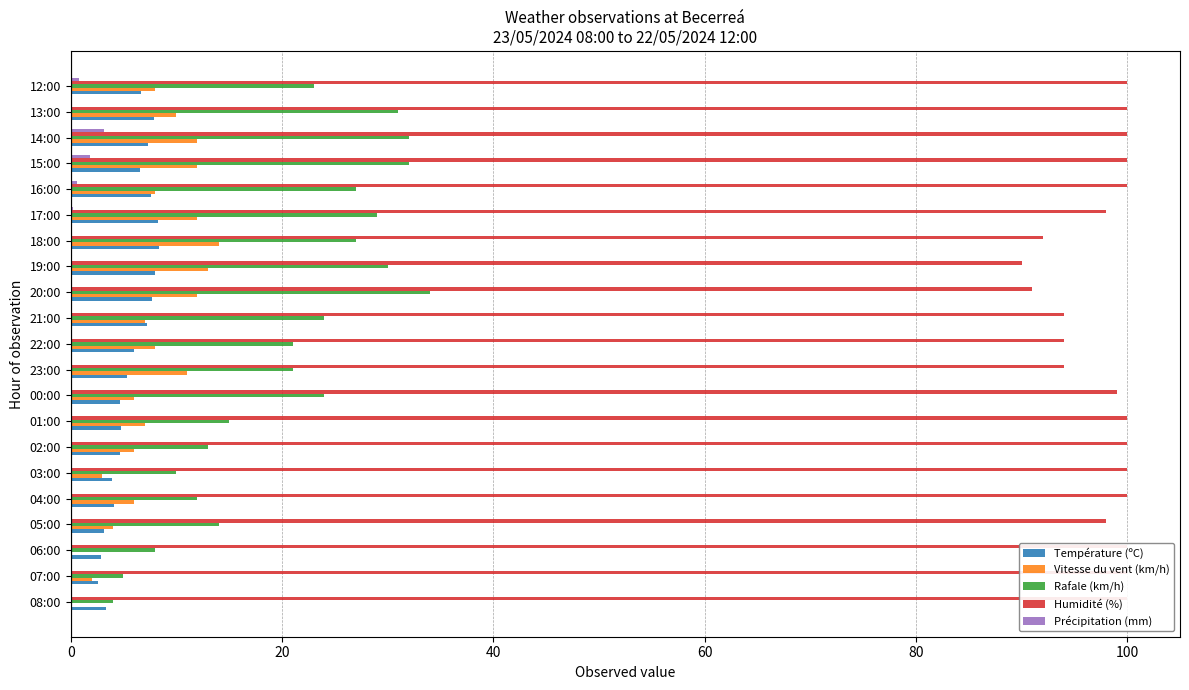

The value of Précipitation (mm) at 23:00 is 0.0. True or false?

True